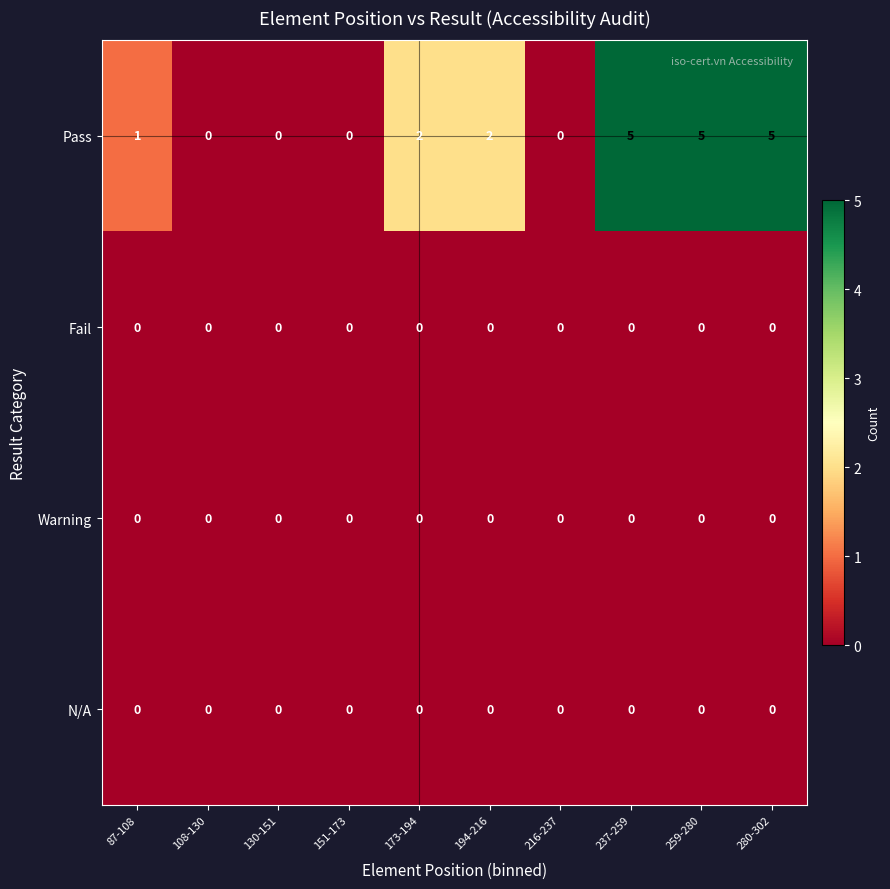

Which series has the largest total across all categories?

Pass